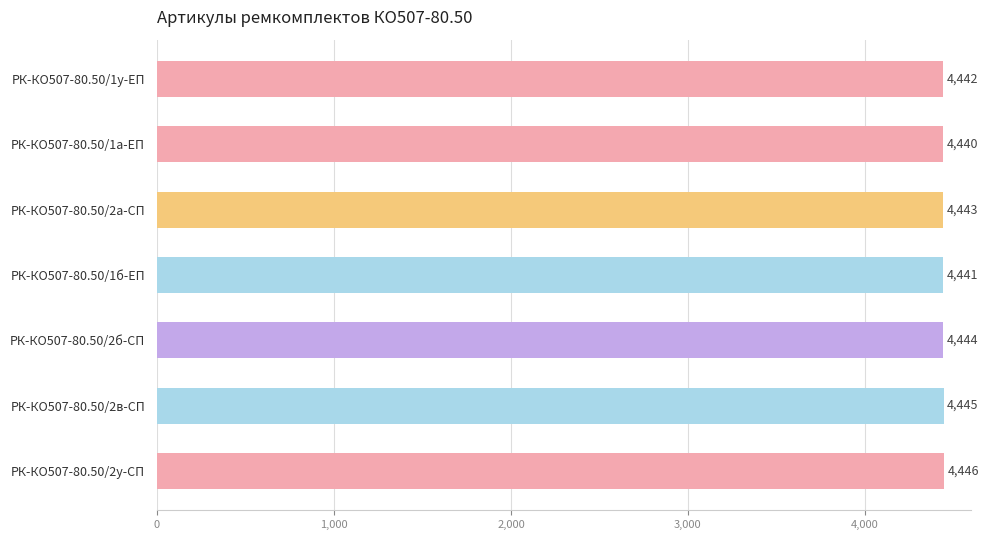

What is the average value?

4443